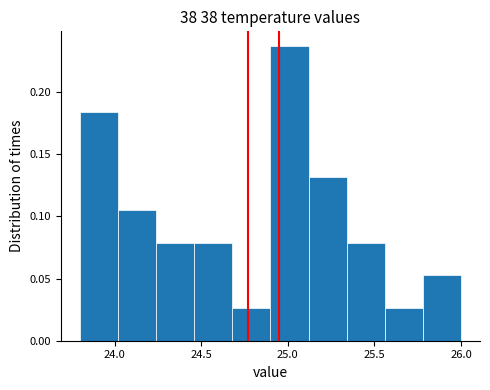

What is the height of the bar covering 24.90 to 25.12 on the x-axis? Neither the bar edges nor the heights are printed on the chart, so give them approximately, as read against the axes.

0.235